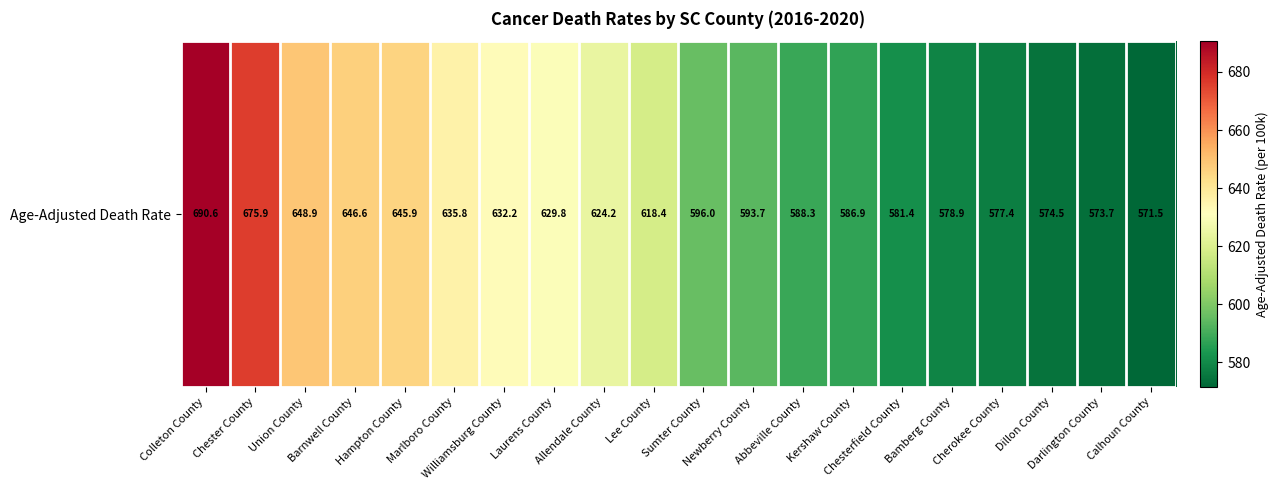

Reading right to left, extract all data points from this chart.

571.5	573.7	574.5	577.4	578.9	581.4	586.9	588.3	593.7	596.0	618.4	624.2	629.8	632.2	635.8	645.9	646.6	648.9	675.9	690.6